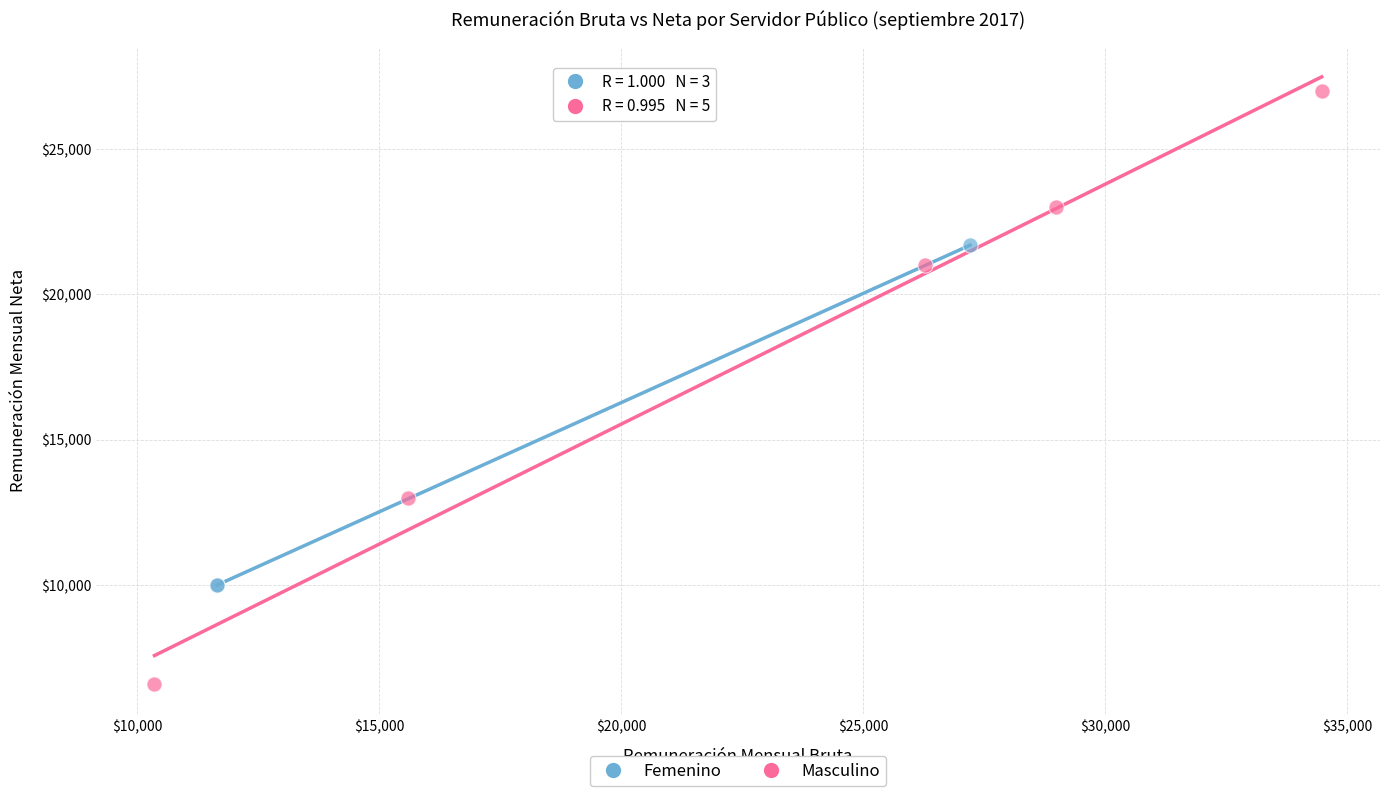

Which series has the widest spread of Y values?

Masculino